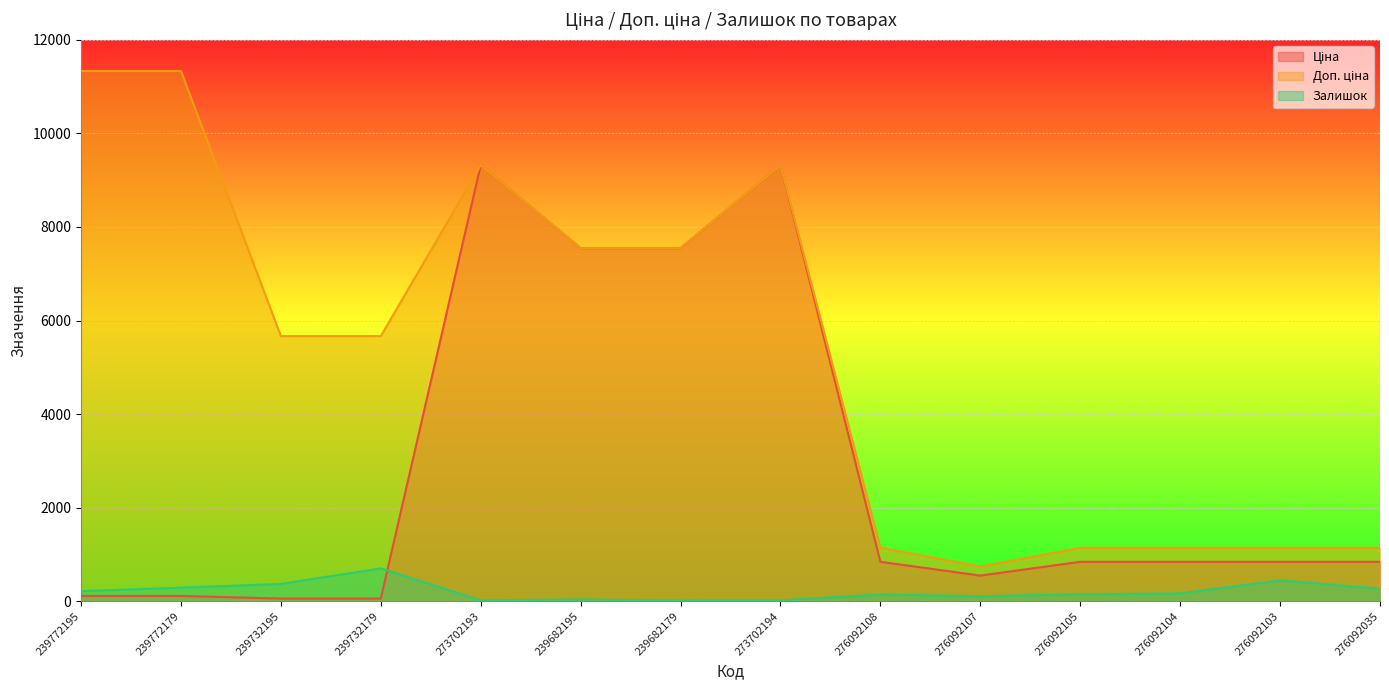

What is the label of the 7th point from the left?

239682179